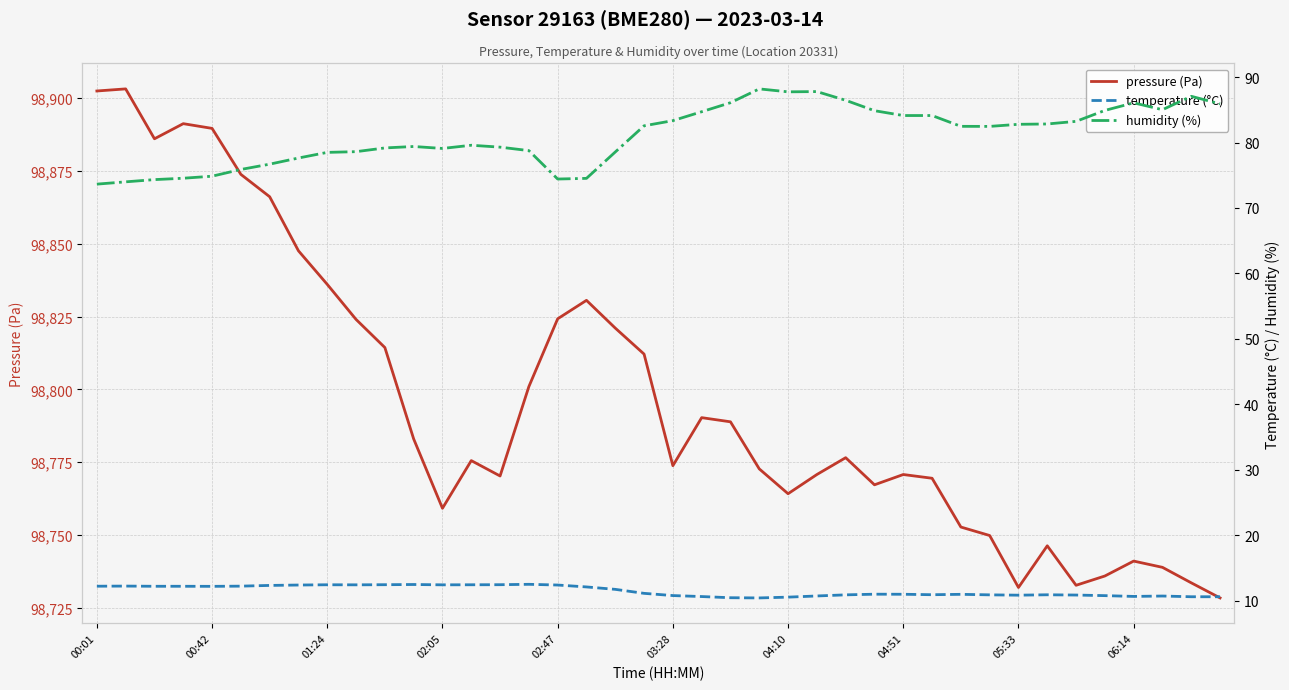

The pressure (Pa) series shows 140529.1 at 03:28. True or false?

False